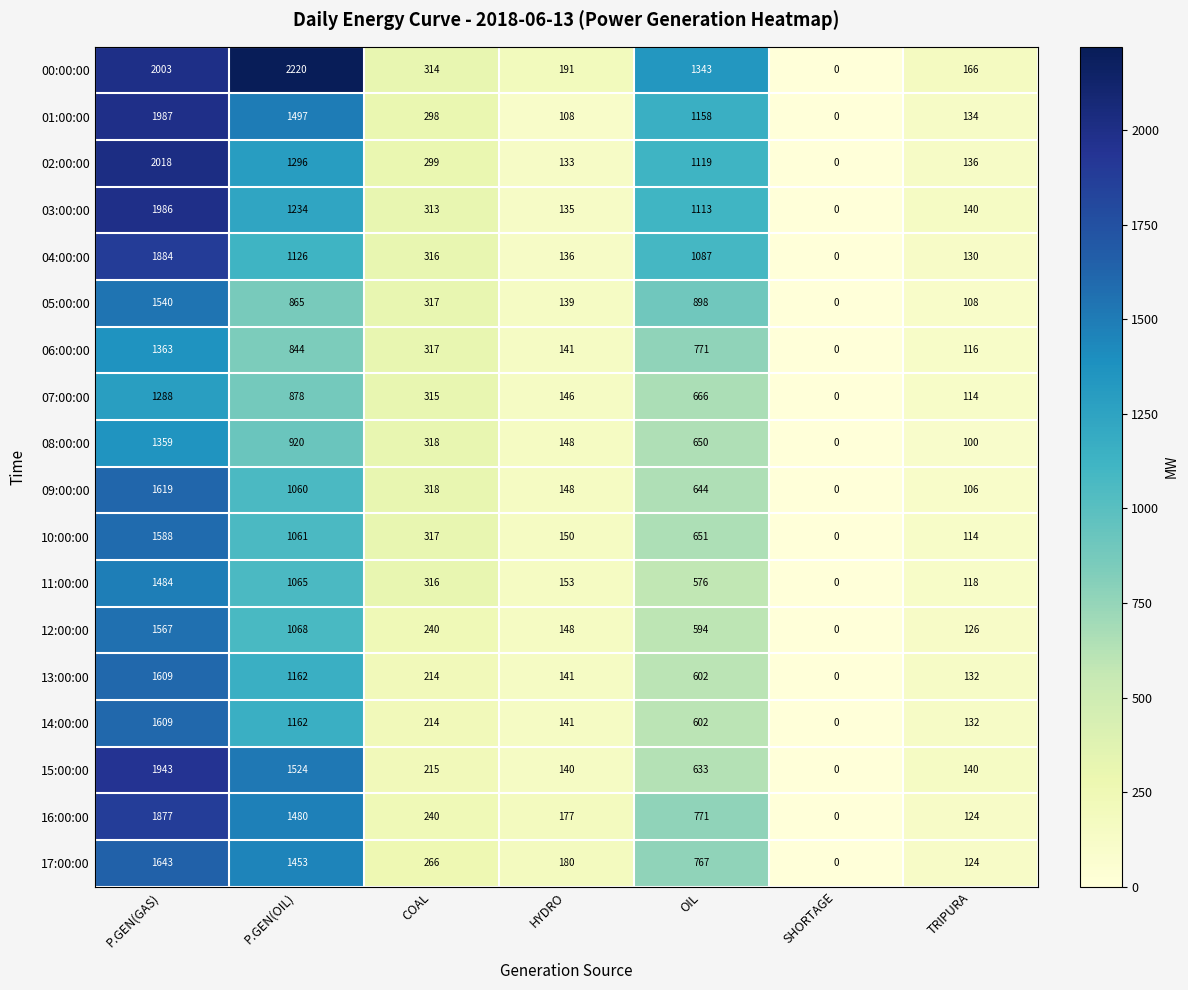

What is the total value across all series at P.GEN(GAS)?

30367